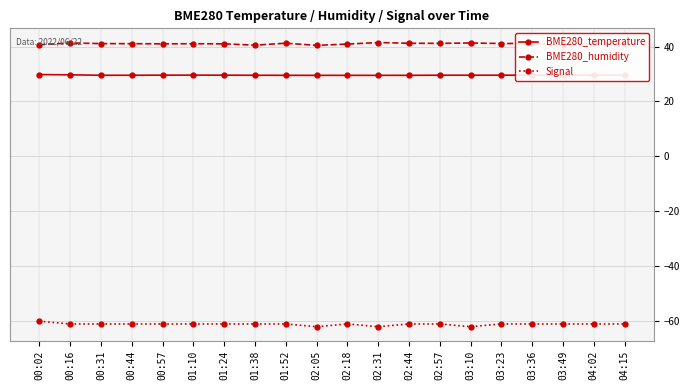

Is it true that BME280_temperature equals 29.5 at 02:31?

True